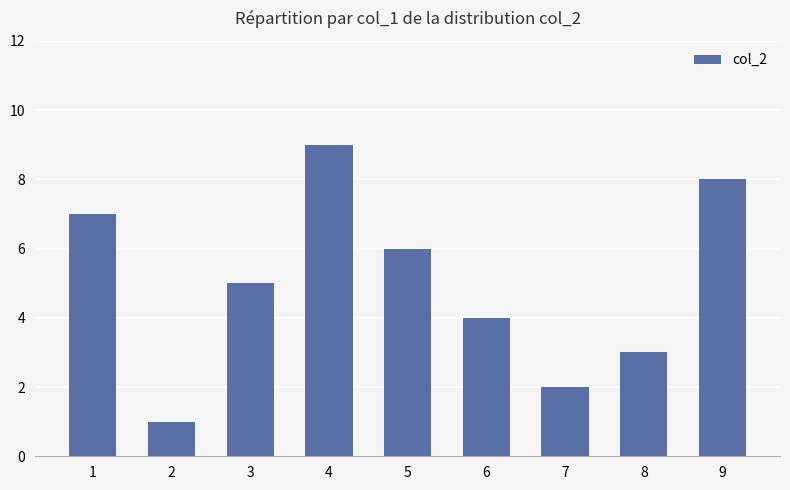

Which category has the lowest value across all series?

2